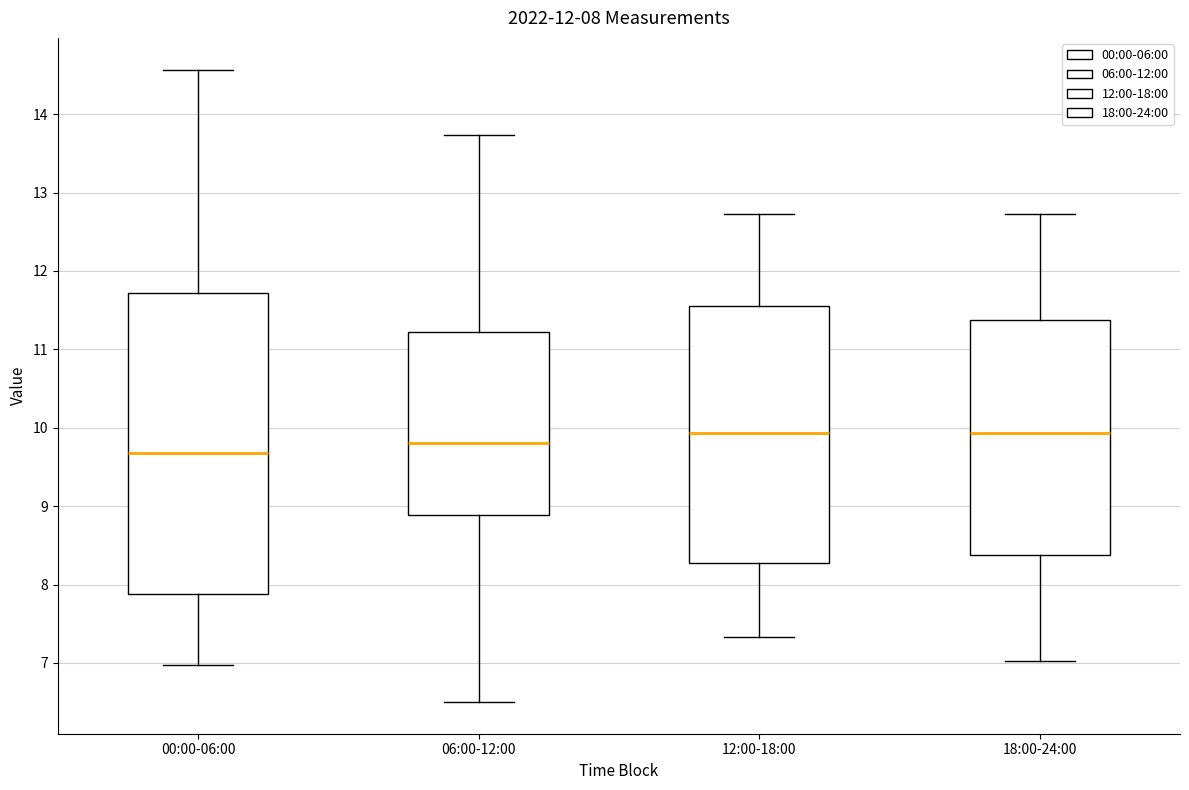

Which box has the lowest median line?

00:00-06:00